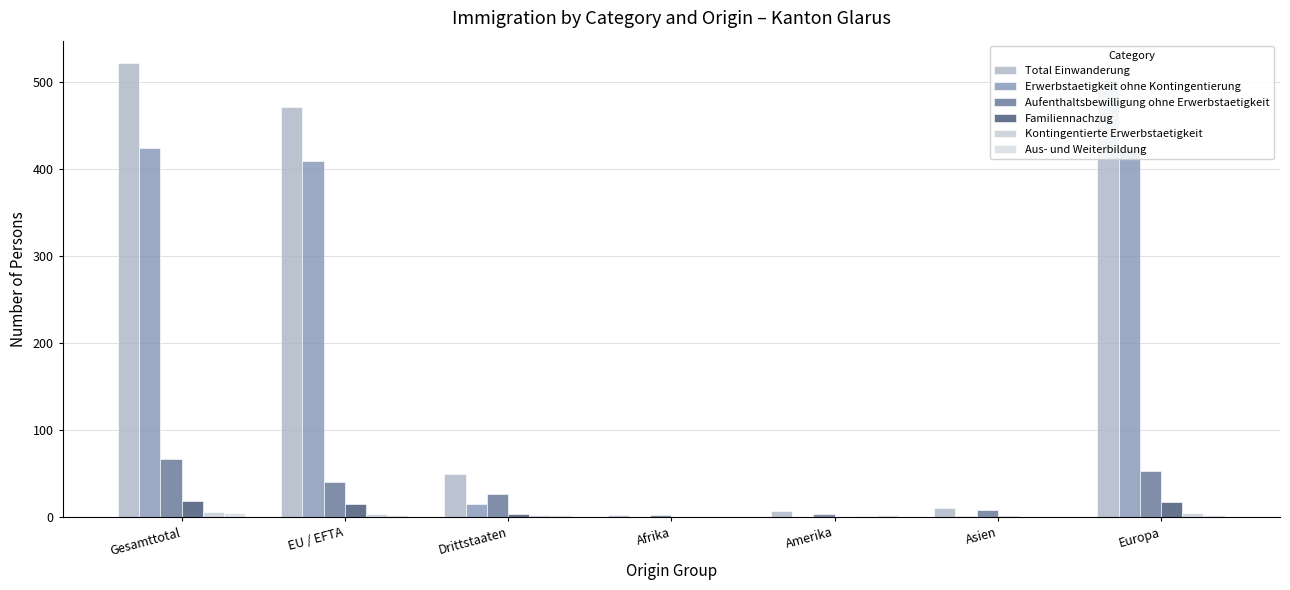

How many series are shown in this chart?

6